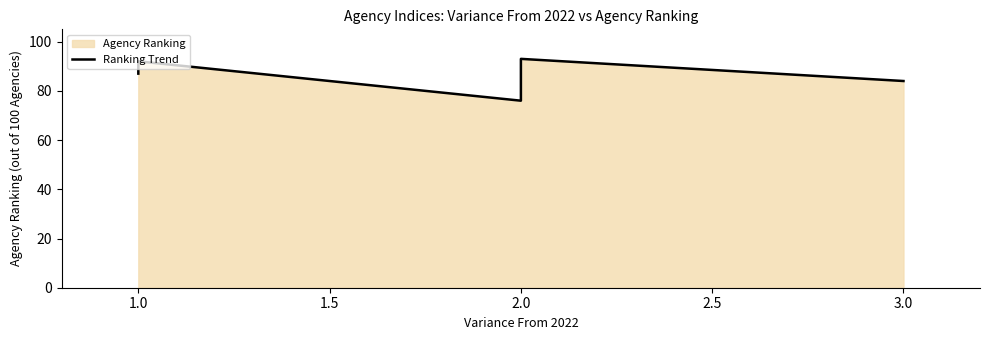

Read the value at 1.0, to the nearest 5.

90